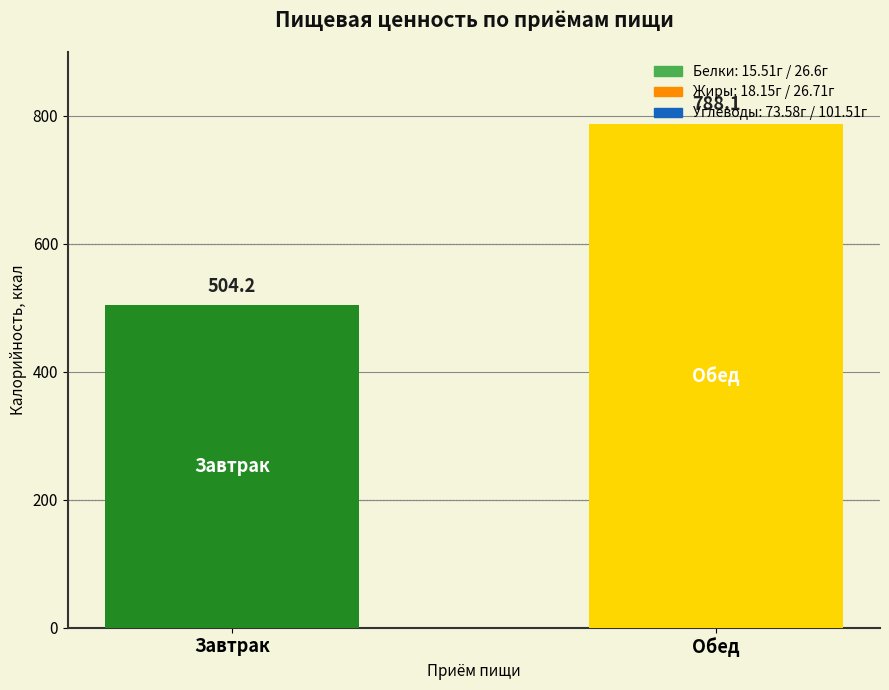

What is the greatest value displayed?

788.1